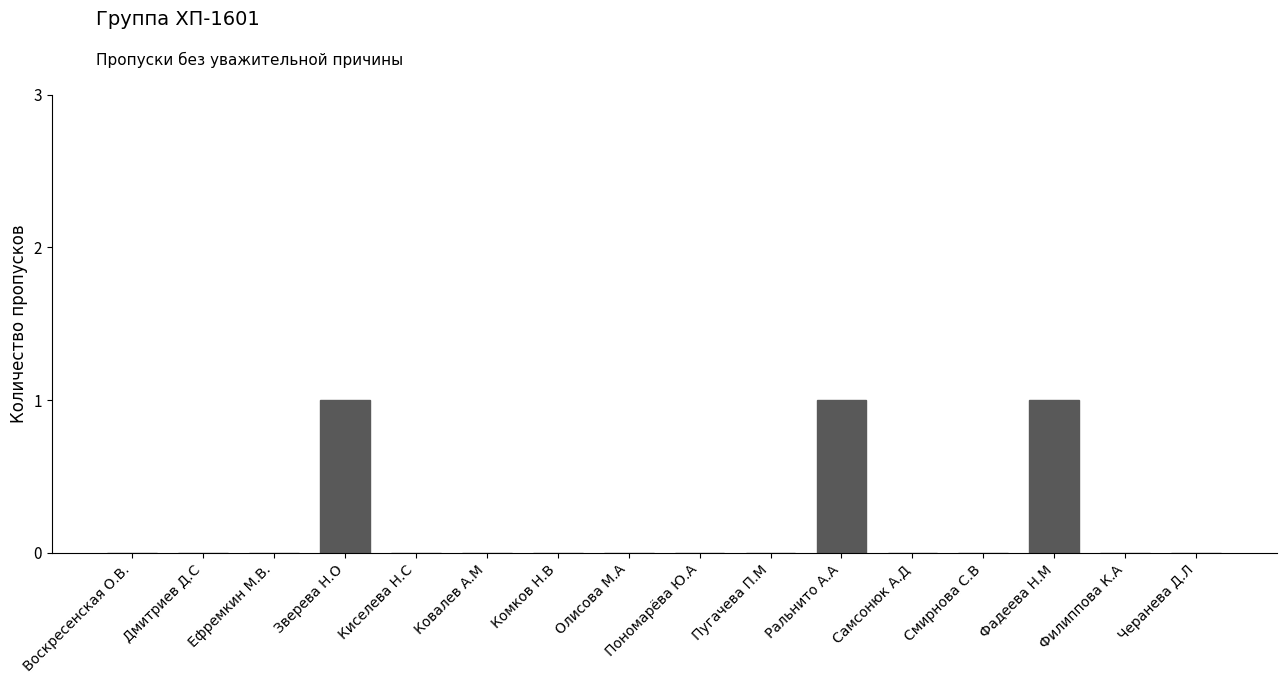

How many categories are shown in the chart?

16